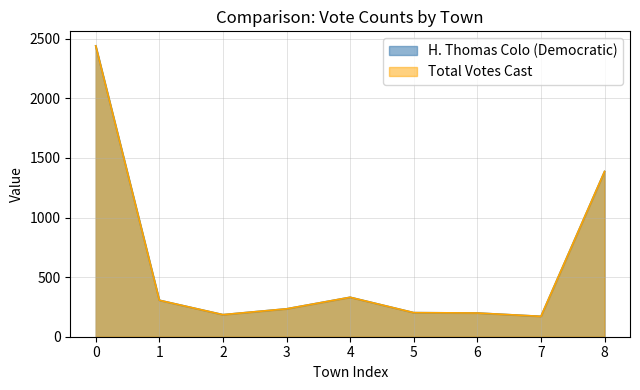

Reading left to right, extract all data points from this chart.

H. Thomas Colo (Democratic): 2441	306	185	234	331	202	199	171	1387
Total Votes Cast: 2441	306	185	234	331	202	199	171	1387